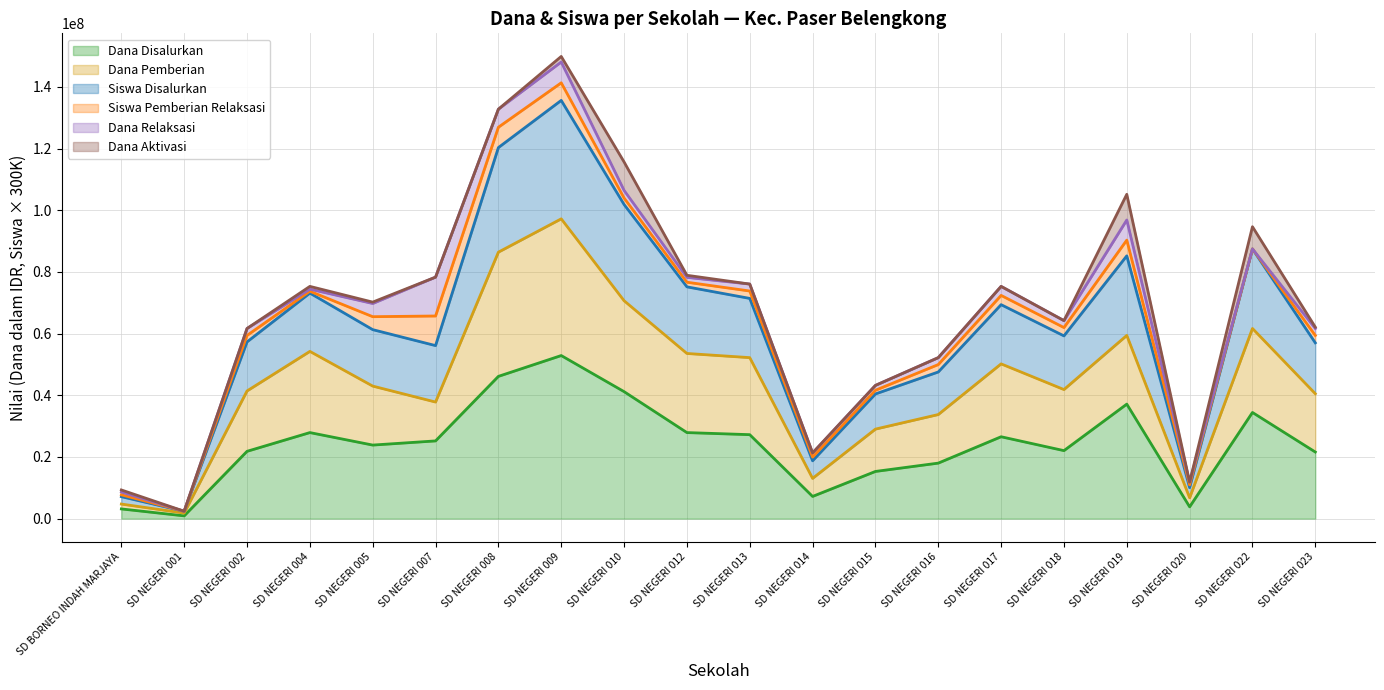

What is the difference between the highest and lowest values at SD NEGERI 023?

40500000